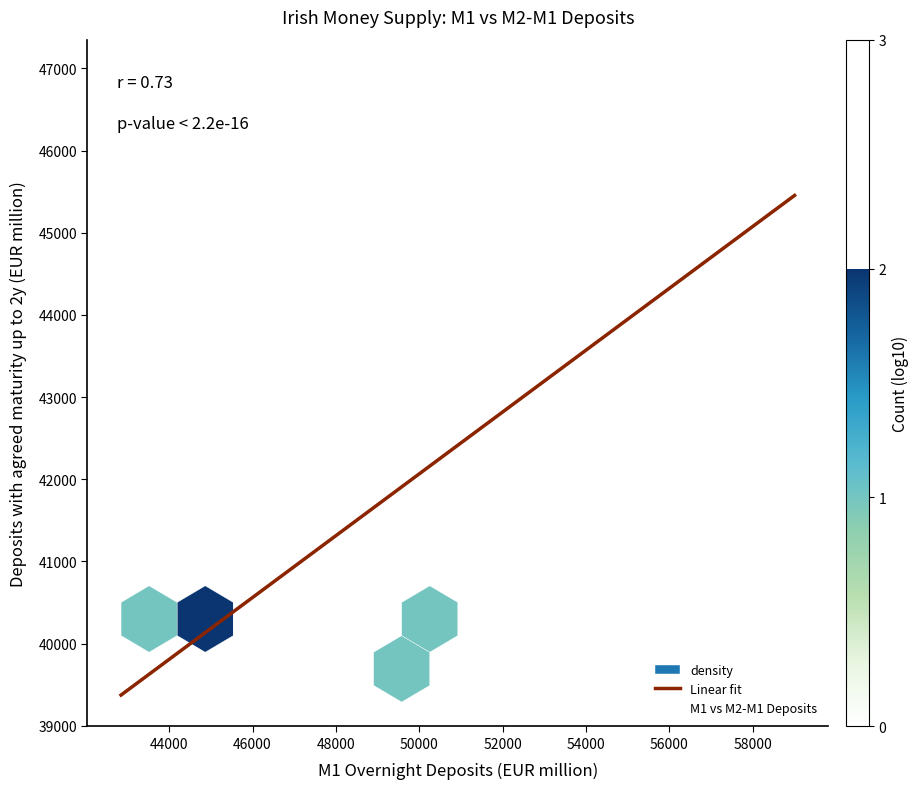

What Y value in the scatter plot is closest to 43331?

42726